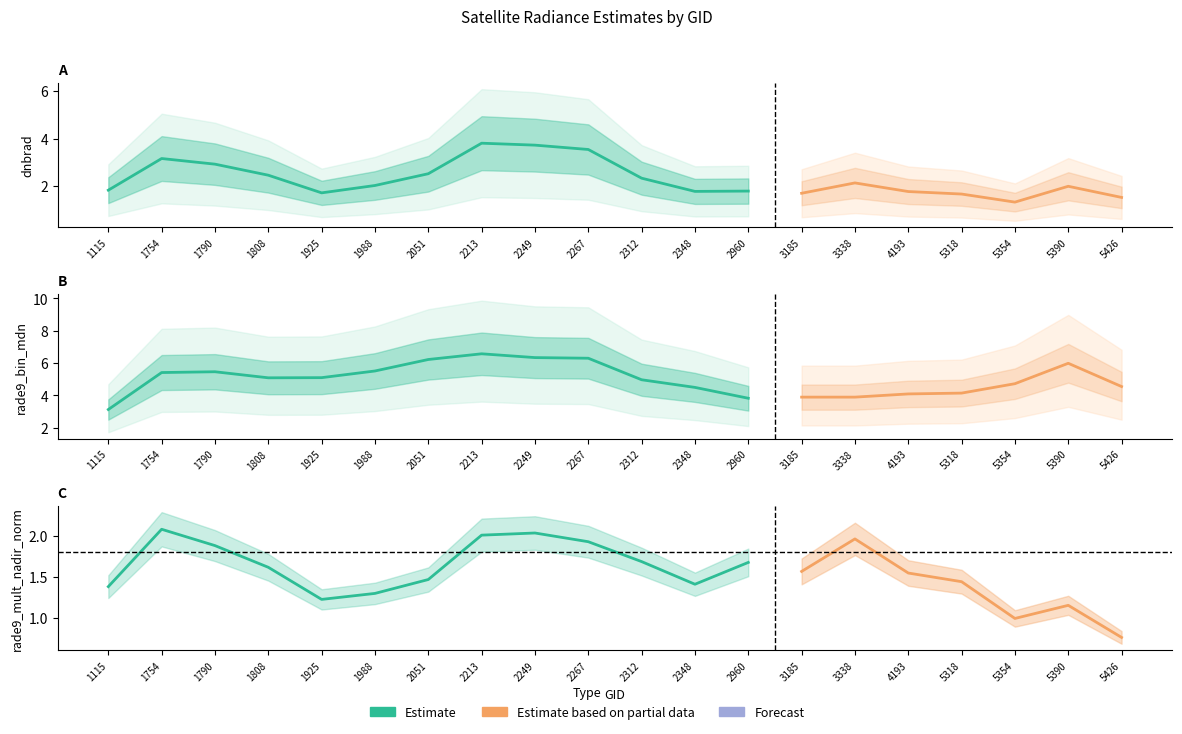

Which series has the largest total across all categories?

rade9_bin_mdn